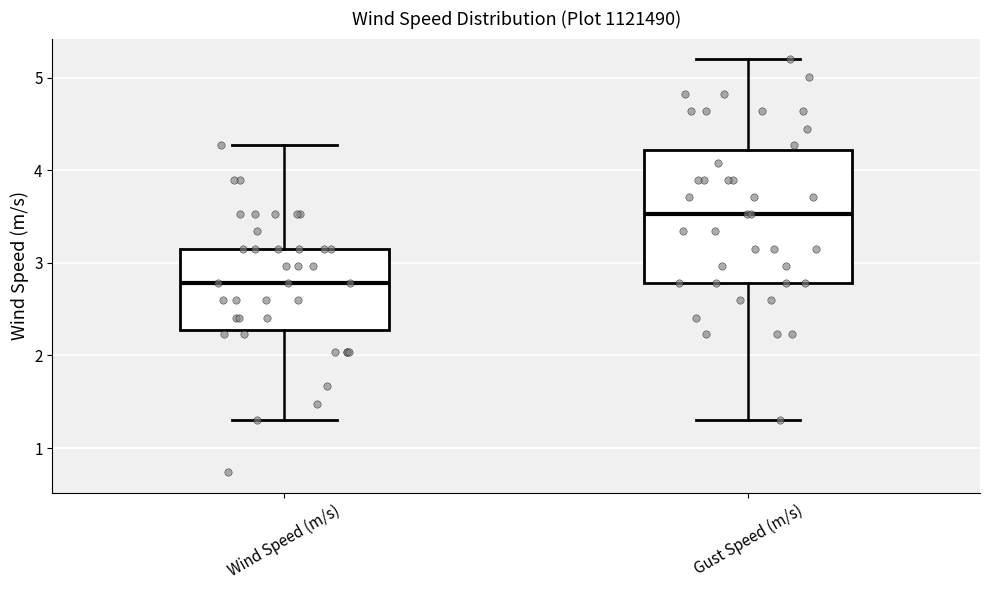

Reading left to right, transcribe this box plot: for each box, give where its median line is, the range the box spans, and where its two whiskers end, as read against the y-axis. The values are not printed on the chart, so give them approximately, as read against the axis.

Wind Speed (m/s): median 2.8, box 2.3 to 3.2, whiskers 1.3 to 4.3
Gust Speed (m/s): median 3.5, box 2.8 to 4.2, whiskers 1.3 to 5.2